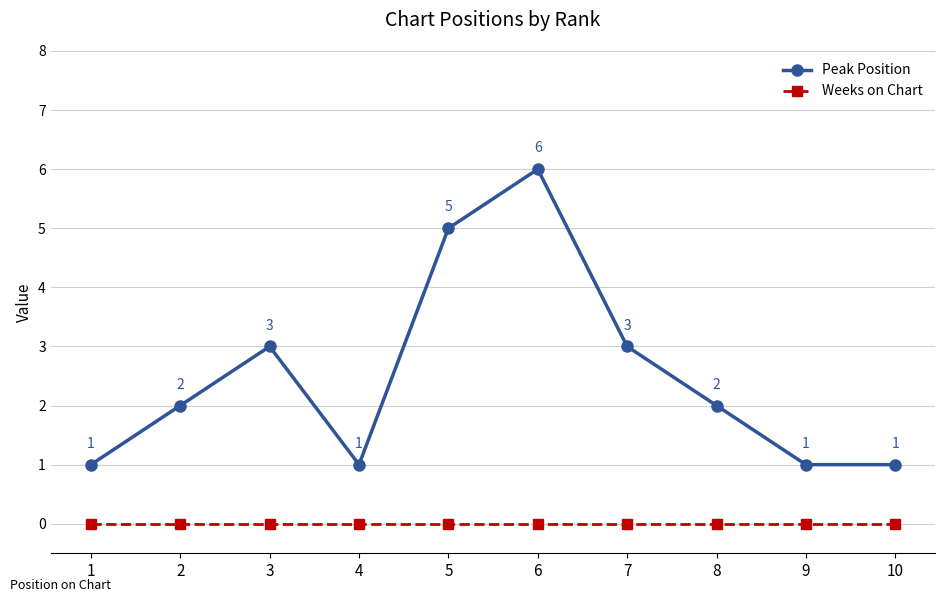

True or false: Weeks on Chart and Peak Position intersect in this chart.

False